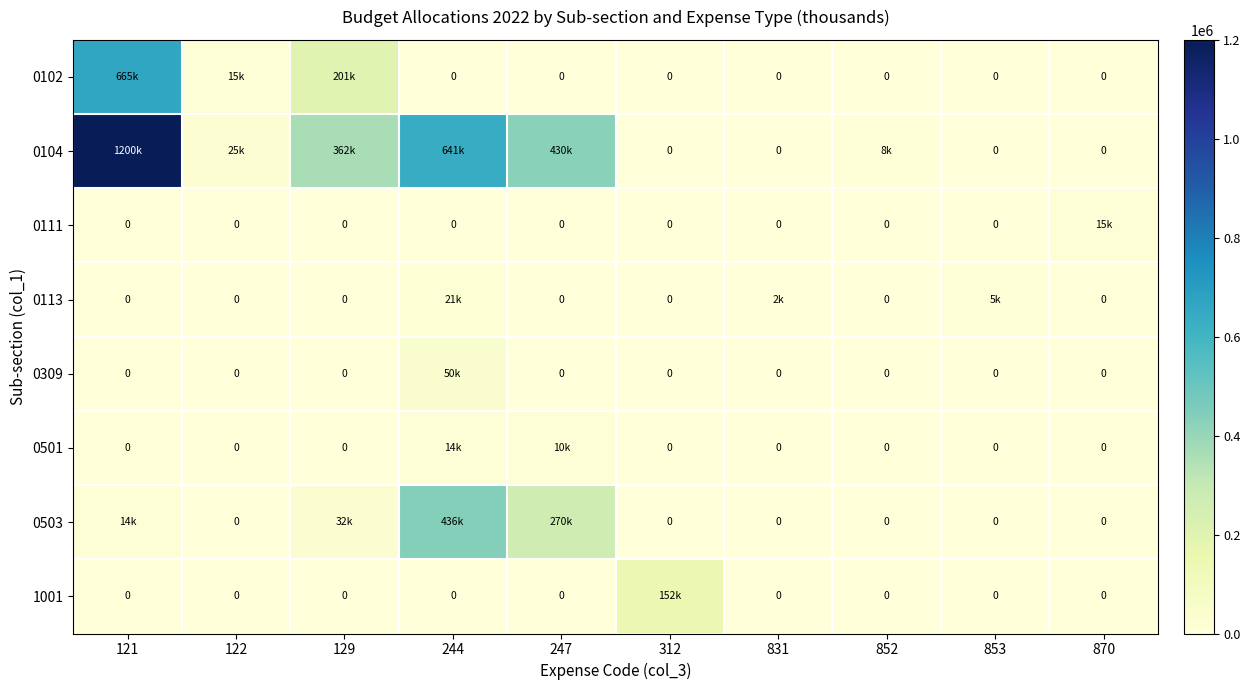

At how many categories does at least one series exceed 809944?

1